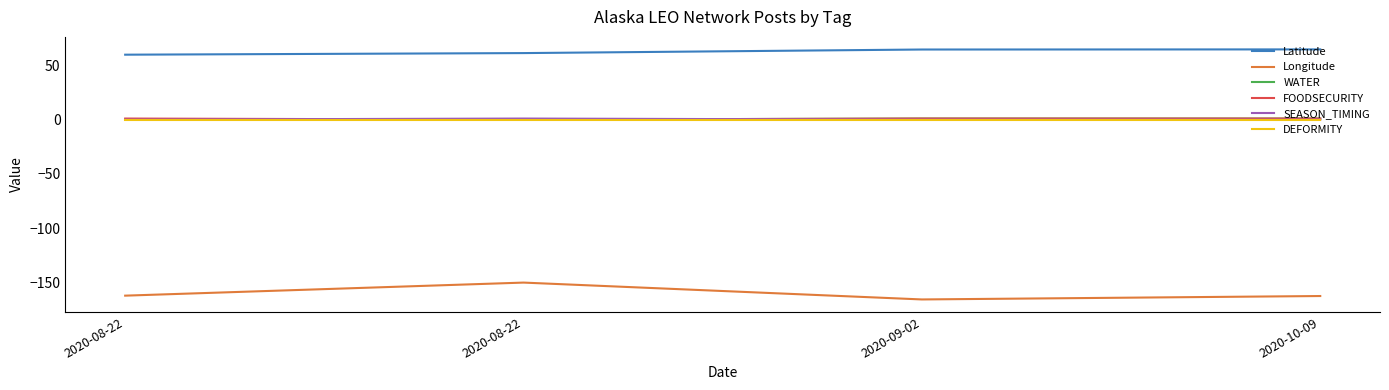

List the labels in order of SEASON_TIMING value, smallest first.

2020-08-22, 2020-09-02, 2020-10-09, 2020-08-22